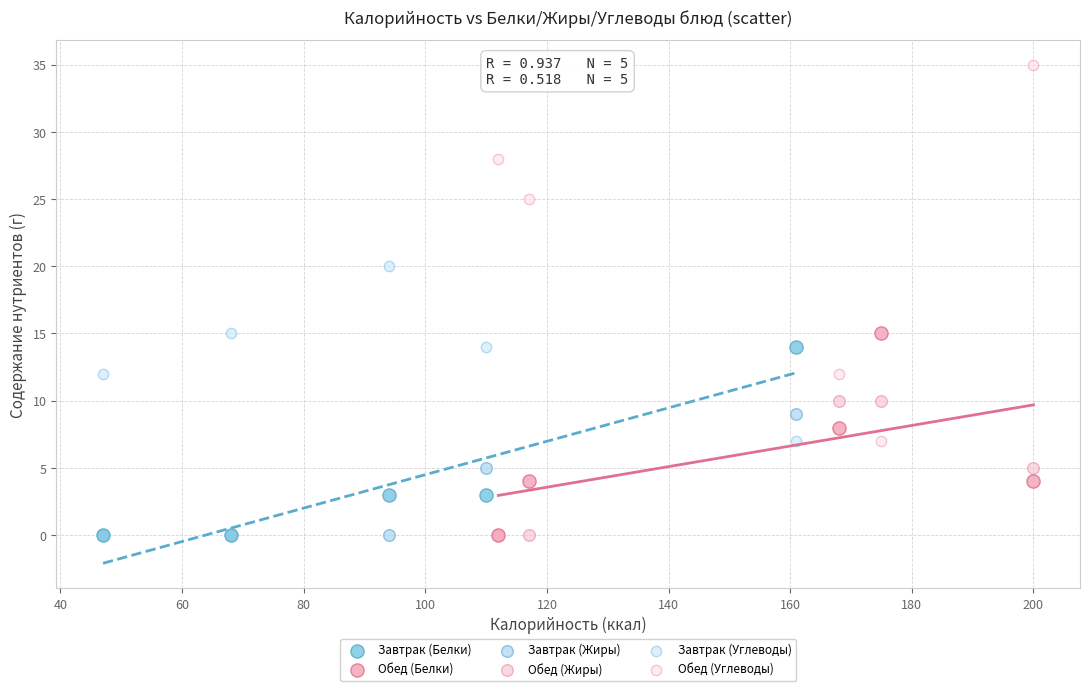

Which series has the widest spread of Y values?

Обед (Углеводы)